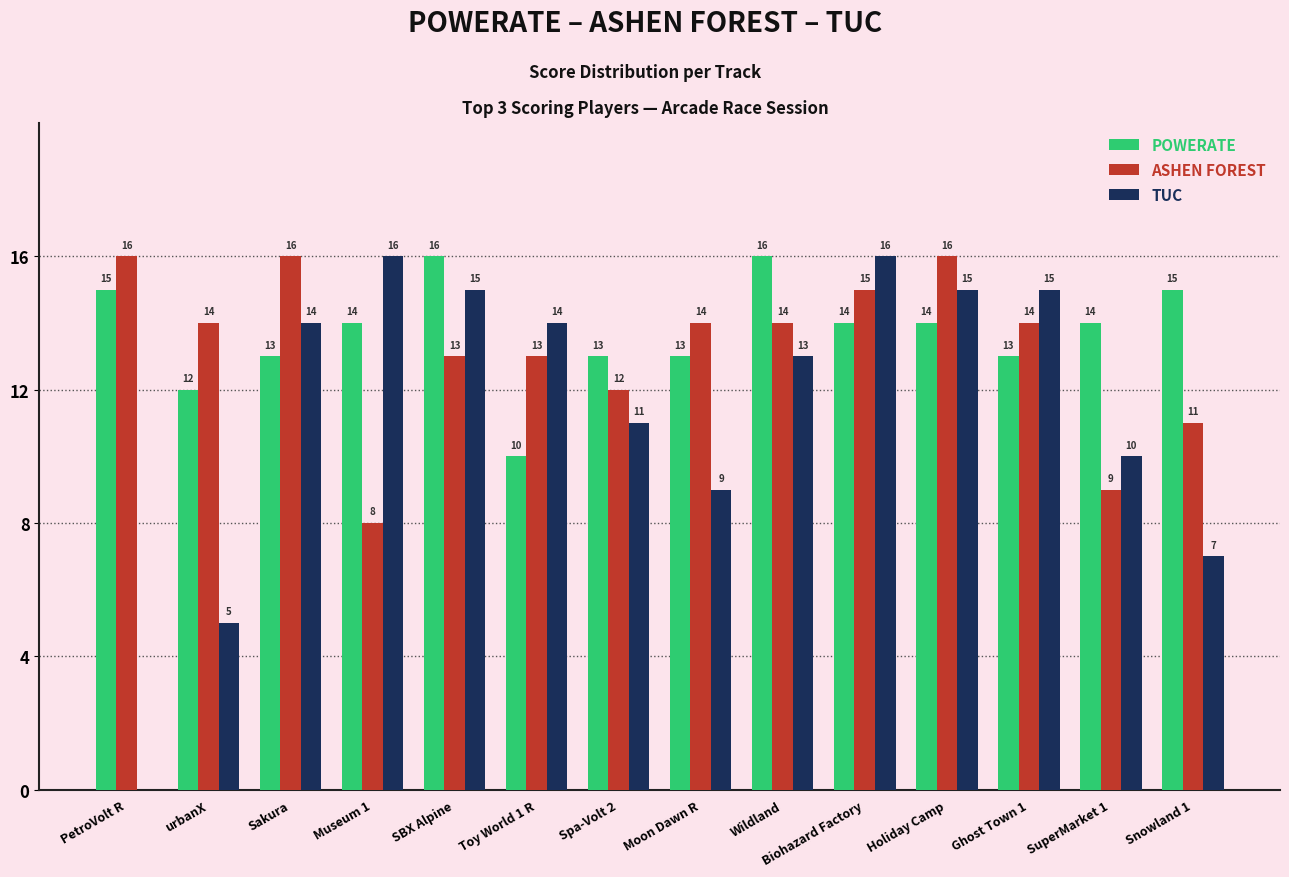

What is the maximum value shown in the chart?

16